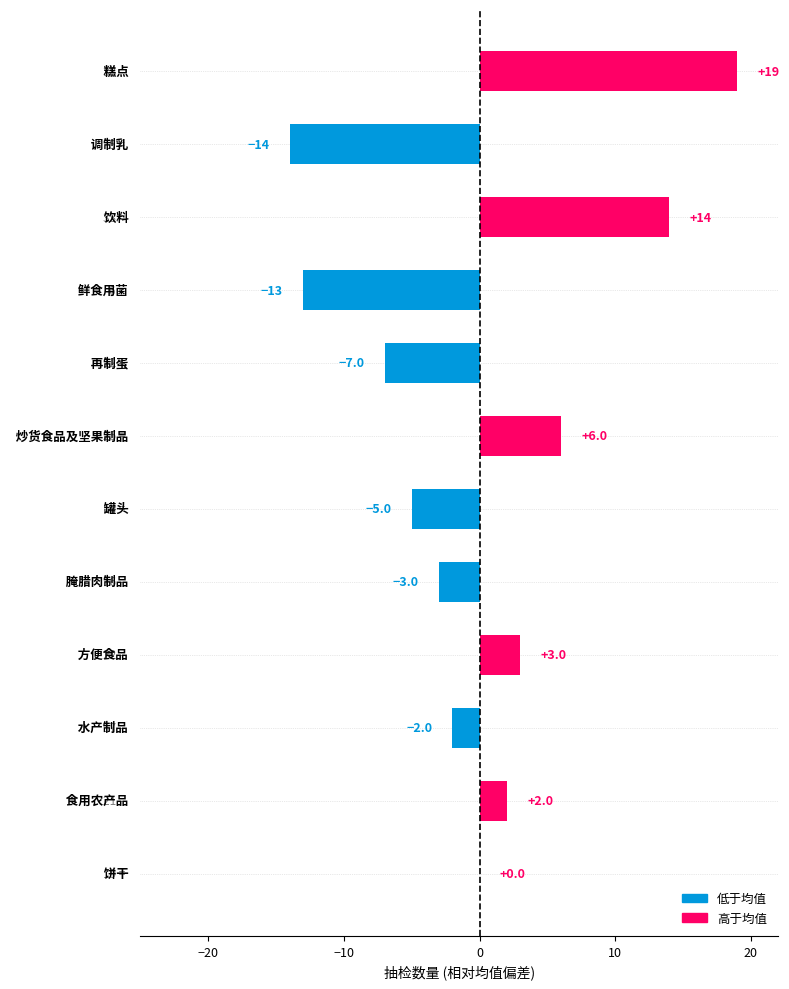

What is the maximum value shown in the chart?

19